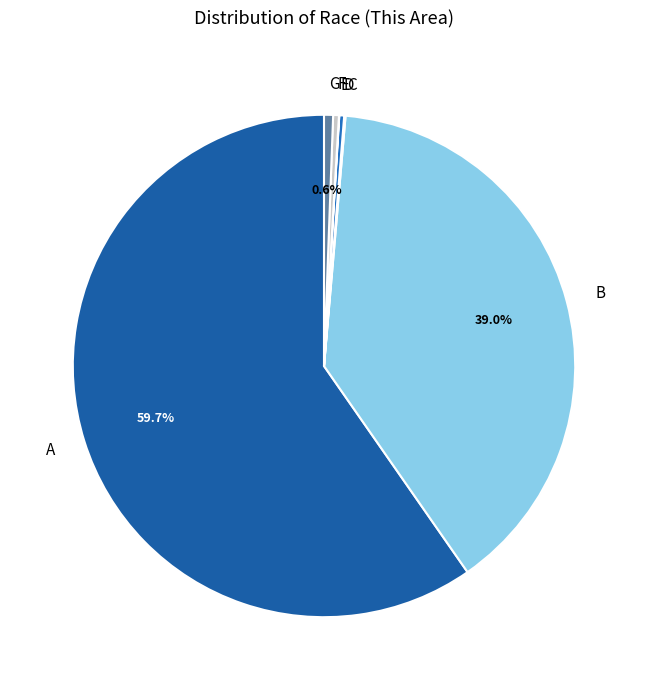

To the nearest percent, what is the average slice percentage?

14%